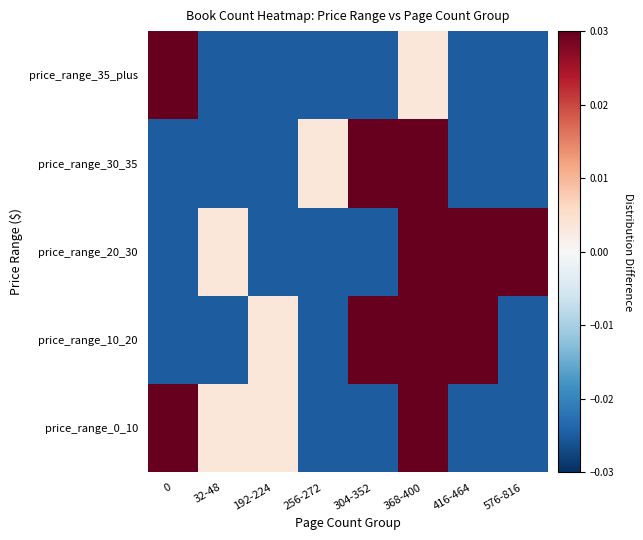

Reading left to right, list all the values displayed in this chart.

price_range_0_10: 0=0.0	32-48=0.0	192-224=0.0	256-272=-0.0	304-352=-0.0	368-400=0.1	416-464=-0.0	576-816=-0.0
price_range_10_20: 0=-0.0	32-48=-0.0	192-224=0.0	256-272=-0.0	304-352=0.1	368-400=0.1	416-464=0.0	576-816=-0.0
price_range_20_30: 0=-0.0	32-48=0.0	192-224=-0.0	256-272=-0.0	304-352=-0.0	368-400=0.1	416-464=0.0	576-816=0.0
price_range_30_35: 0=-0.0	32-48=-0.0	192-224=-0.0	256-272=0.0	304-352=0.1	368-400=0.0	416-464=-0.0	576-816=-0.0
price_range_35_plus: 0=0.0	32-48=-0.0	192-224=-0.0	256-272=-0.0	304-352=-0.0	368-400=0.0	416-464=-0.0	576-816=-0.0